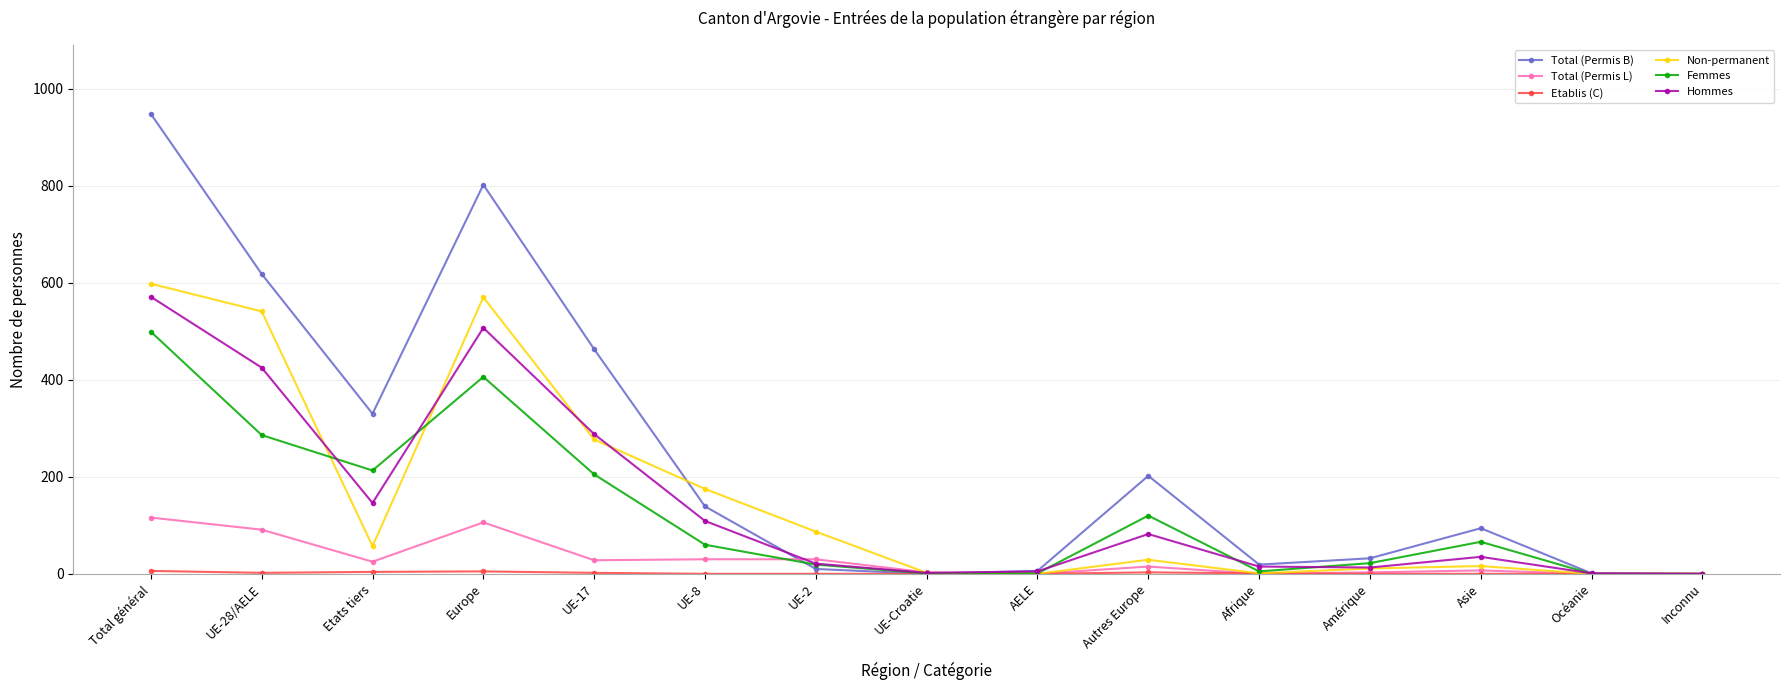

At which category does Total (Permis B) reach its first local peak?

Europe